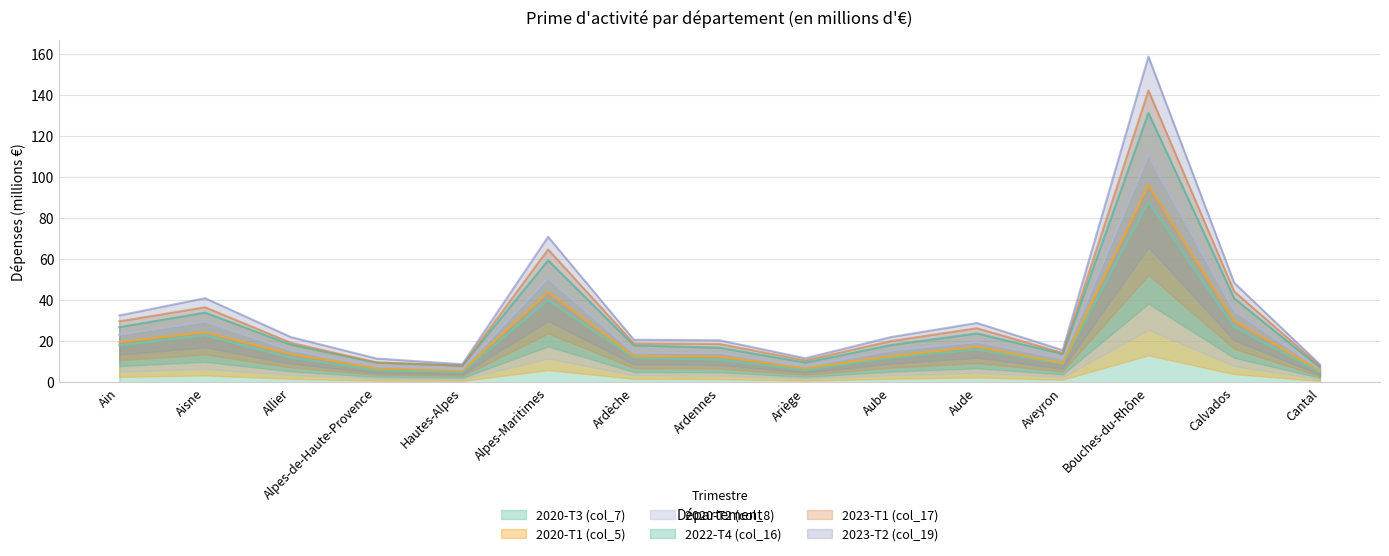

Is the value of 2020-T1 (col_5) at Ardennes greater than the value of 2023-T2 (col_19) at Aveyron?

No